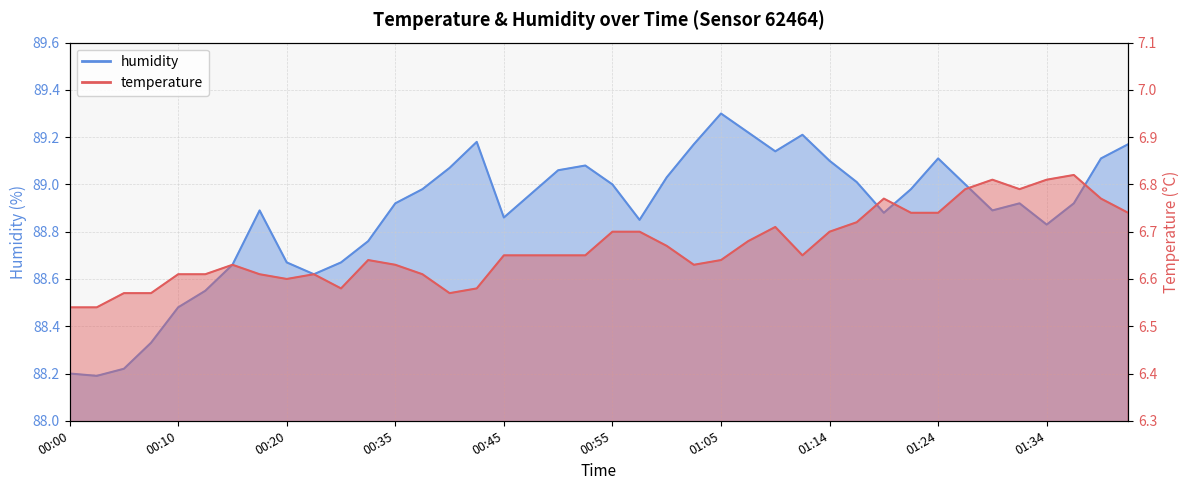

What position from the left is 00:18?

8